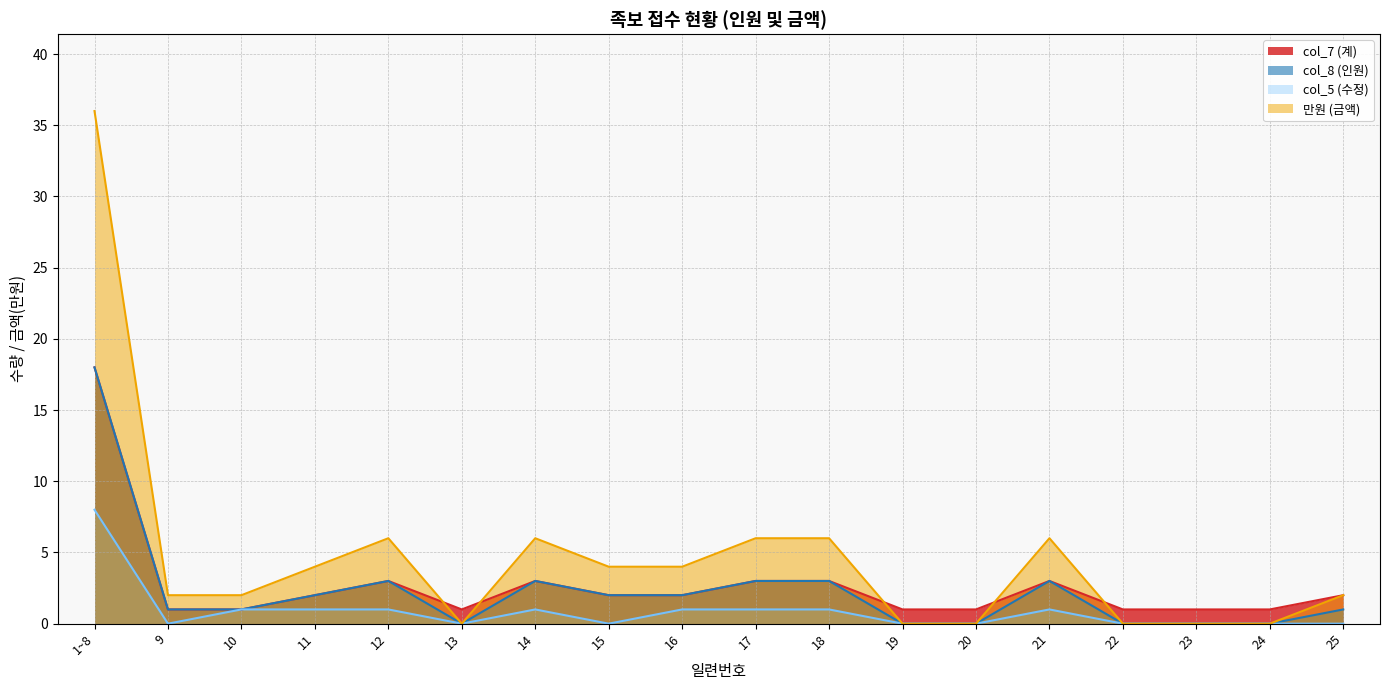

At how many categories does at least one series exceed 11?

1